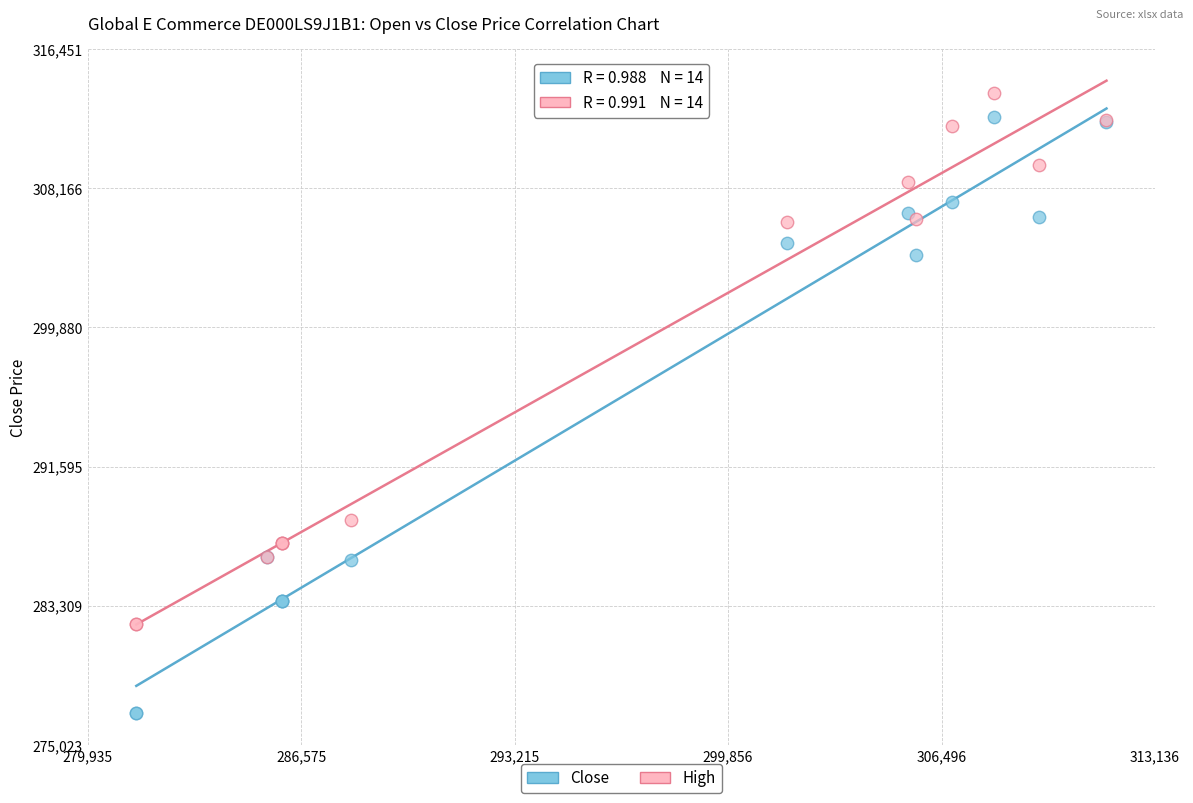

Across all series, what Y value is closest to 295376?

288405